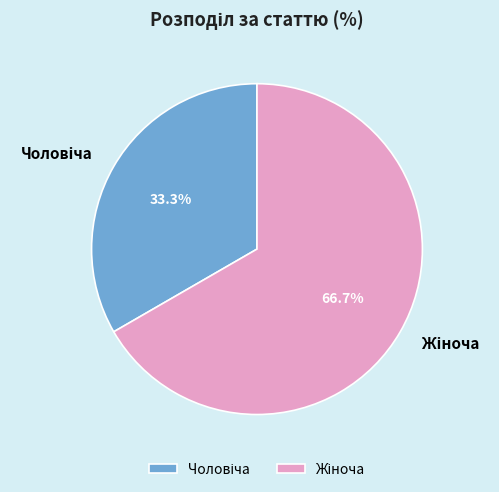

Does any single category account for the majority?

Yes